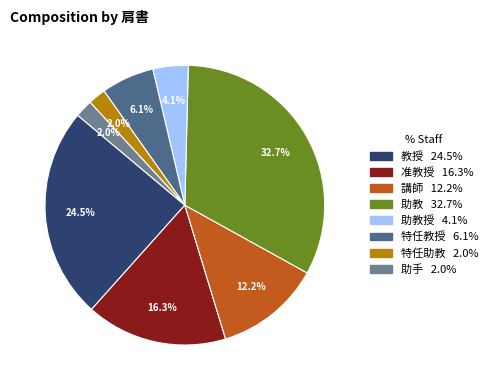

To the nearest percent, what is the average slice percentage?

12%